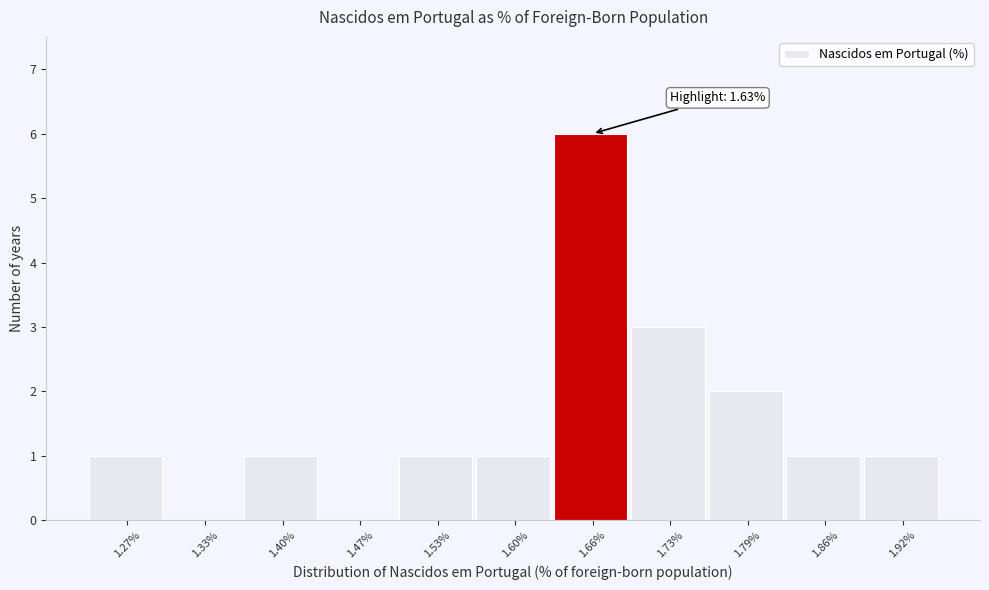

Which range on the x-axis has the tallest bar?

1.63 to 1.70